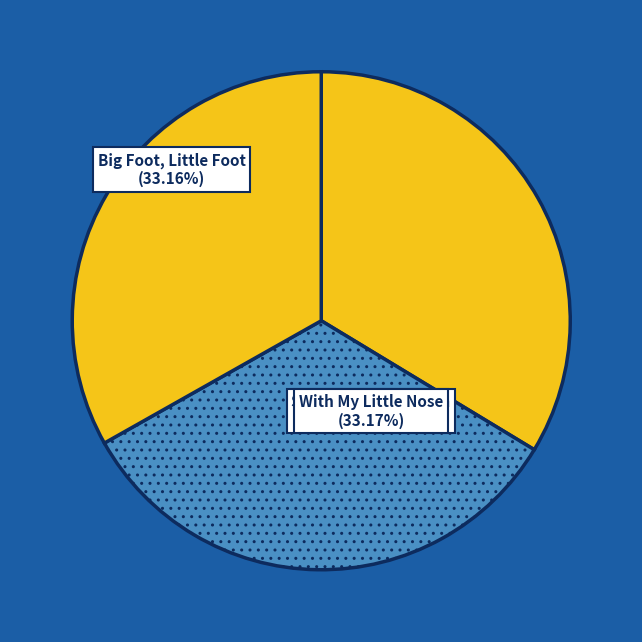

Which category has the biggest portion of the pie?

Strong as a Mountain